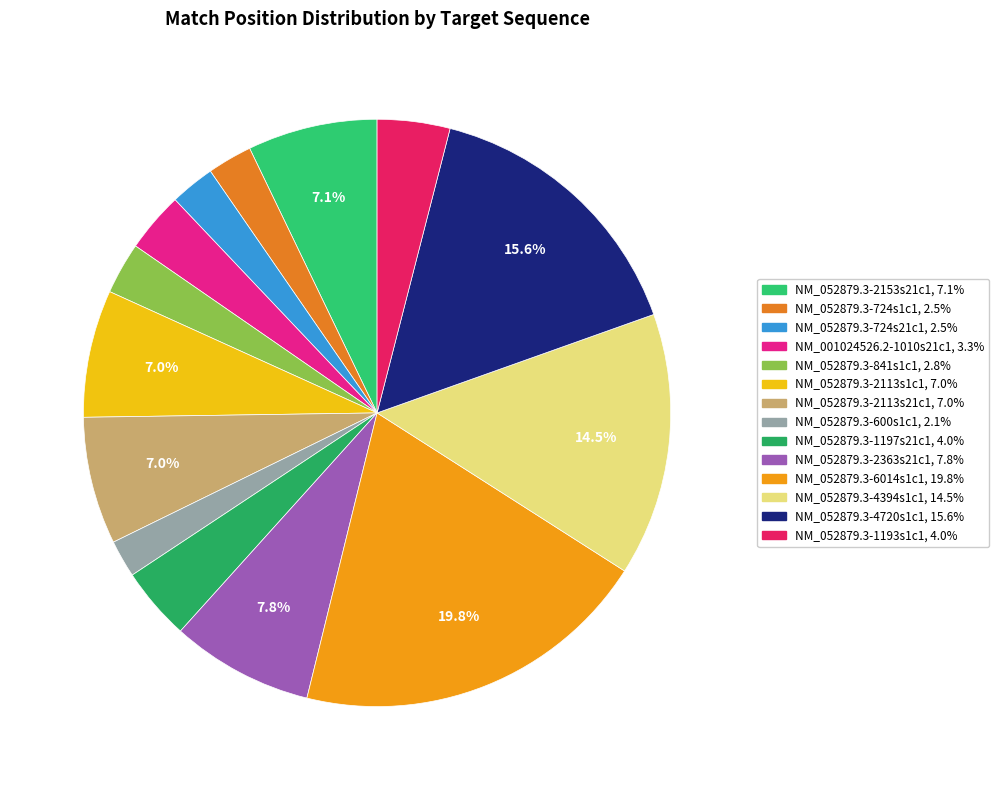

How many segments does this pie chart have?

14